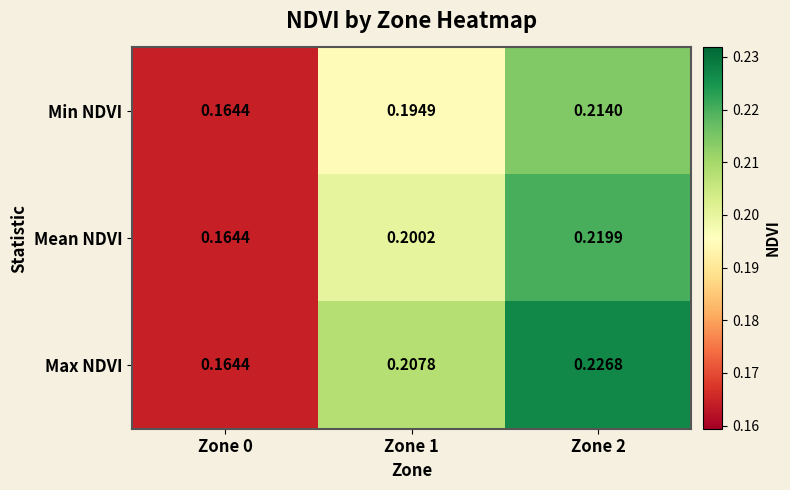

Which series changed the most between Zone 0 and Zone 1?

Max NDVI